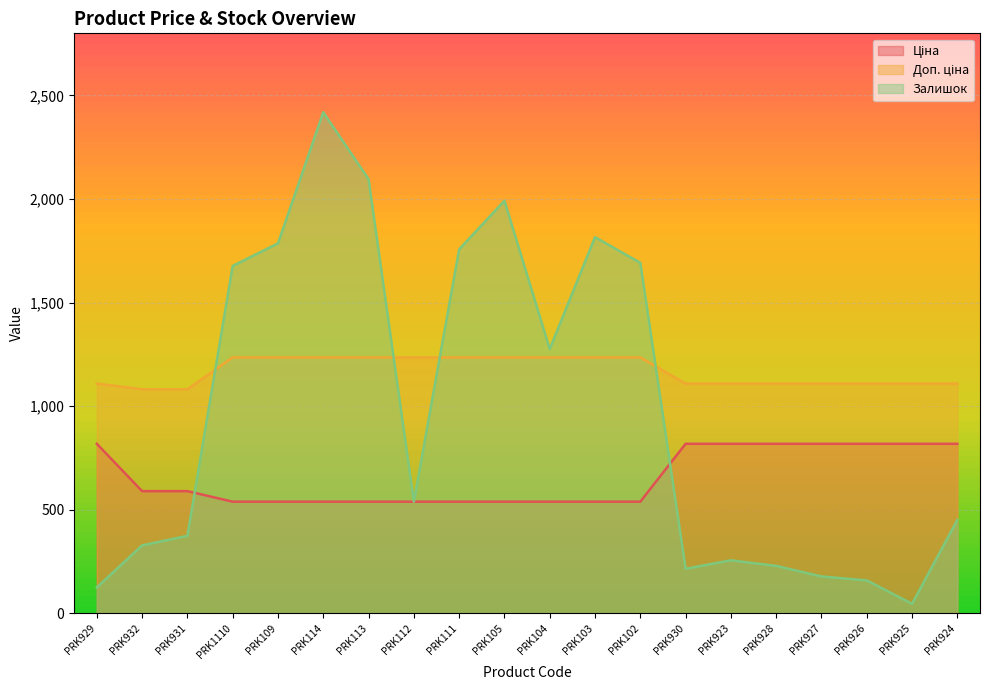

What is the average value of the Доп. ціна series?

1169.5